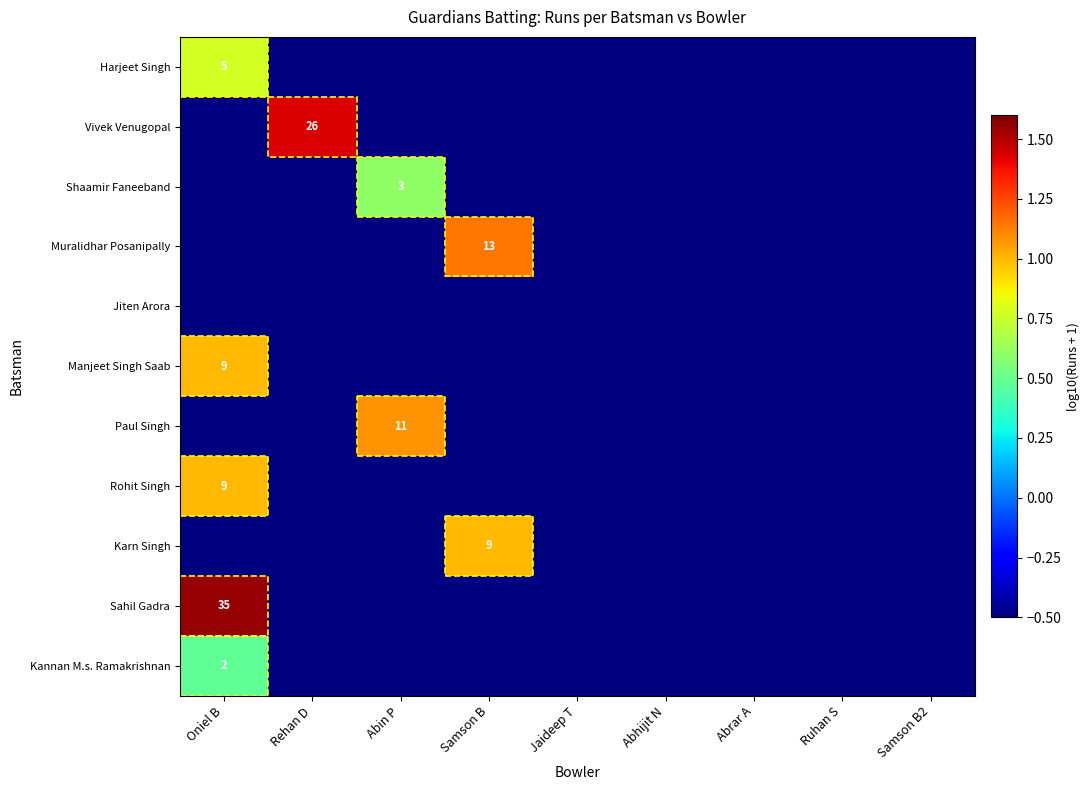

At which category is the sum across all series the highest?

Oniel B